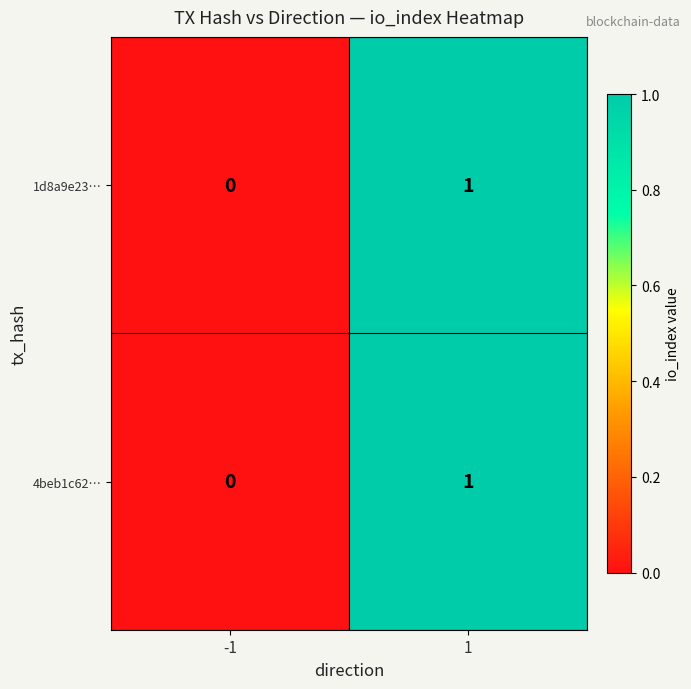

Reading left to right, transcribe all the data shown in this chart.

1d8a9e23…: -1=0	1=1
4beb1c62…: -1=0	1=1